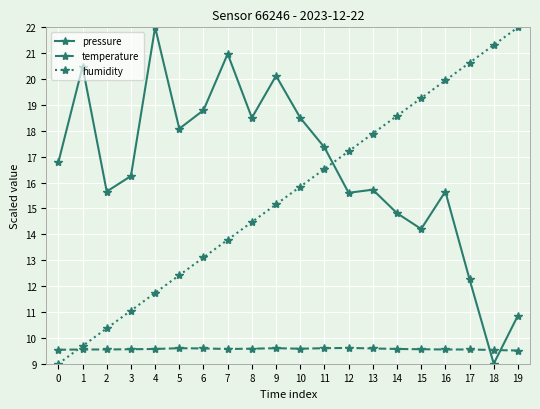

Is this an area chart (filled region under the line)?

No